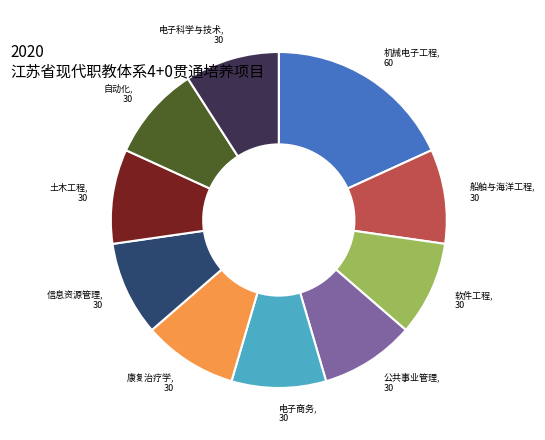

Is there any slice that represents more than half of the pie?

No